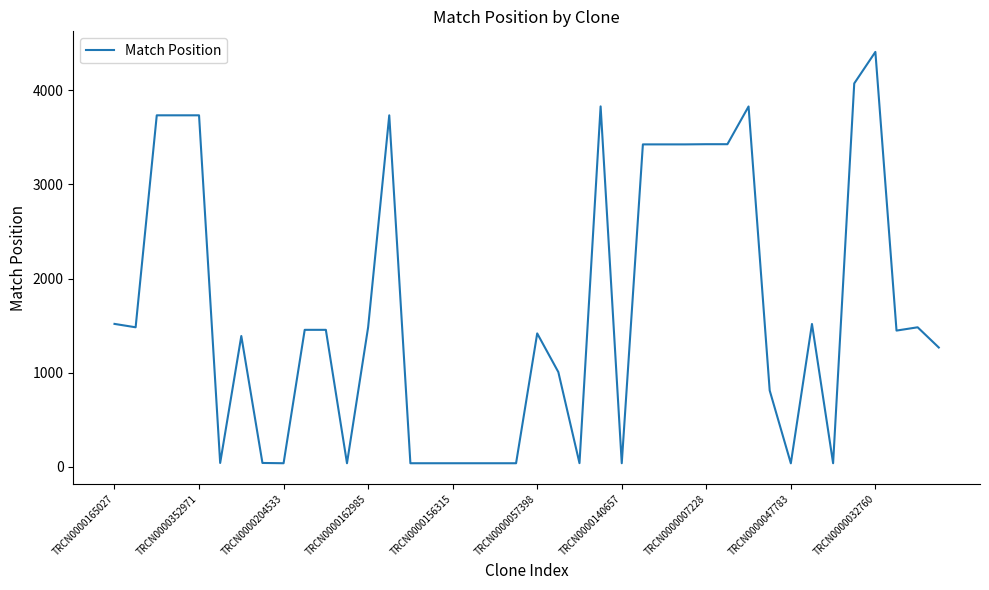

What is the greatest value displayed?

4409